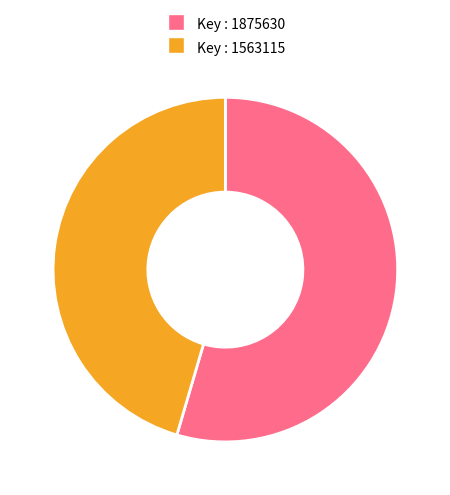

Does any single category account for the majority?

Yes